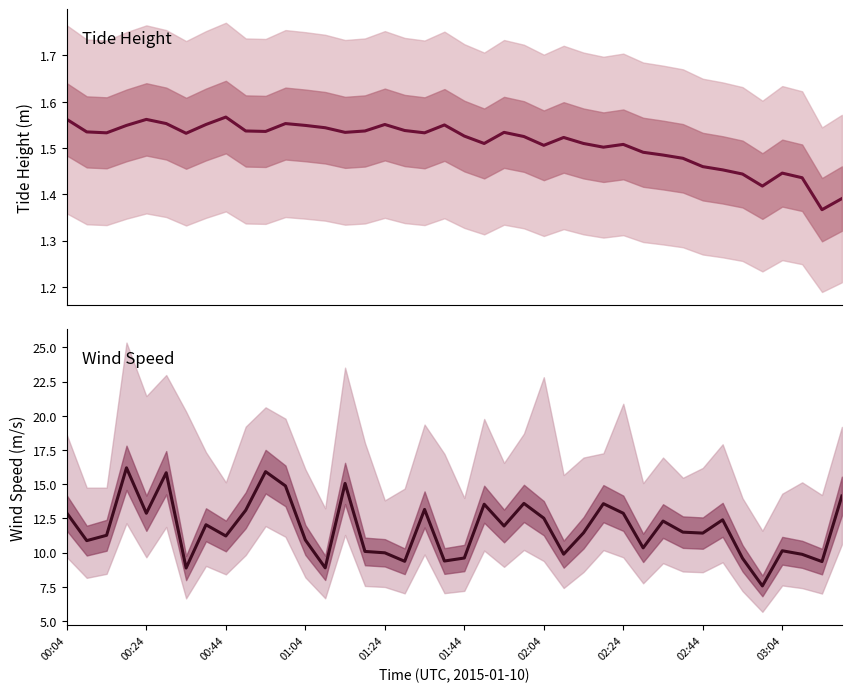

What is the value of the wind_spd_avg point at the 5th from the left?

12.9